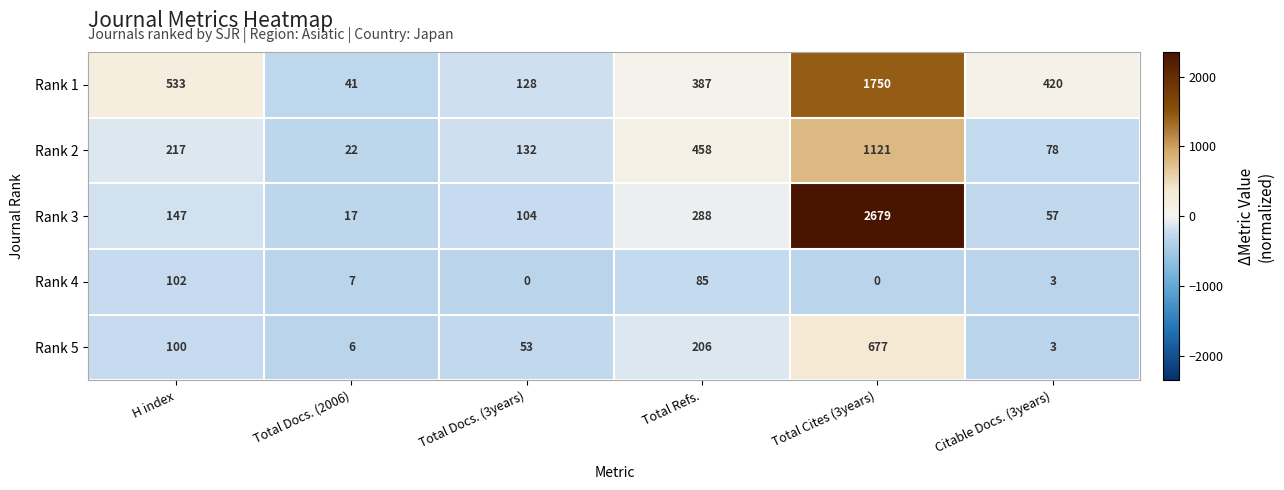

List the series in order of their peak value, lowest first.

Rank 4, Rank 5, Rank 2, Rank 1, Rank 3